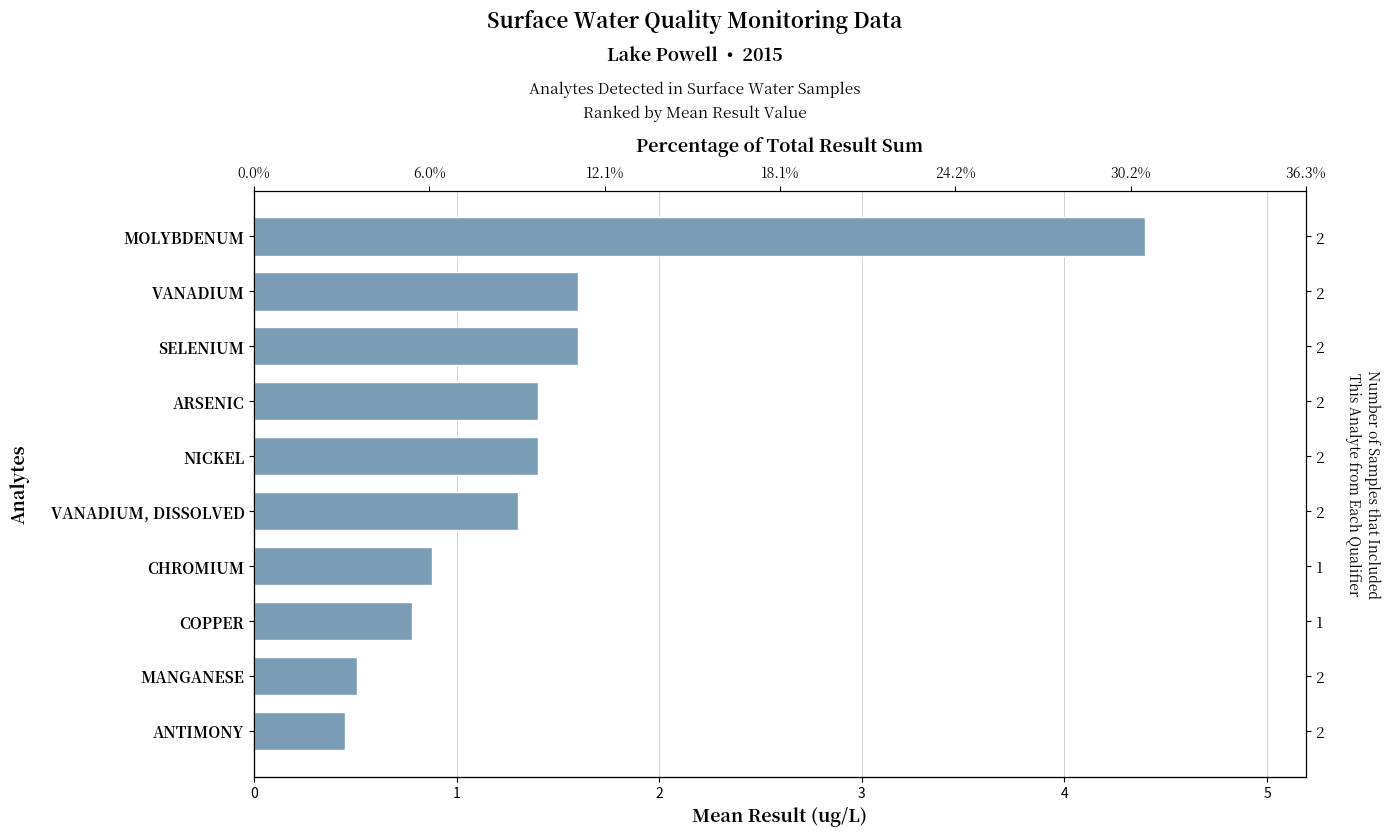

Reading left to right, transcribe all the data shown in this chart.

0.5	0.5	0.8	0.9	1.3	1.4	1.4	1.6	1.6	4.4